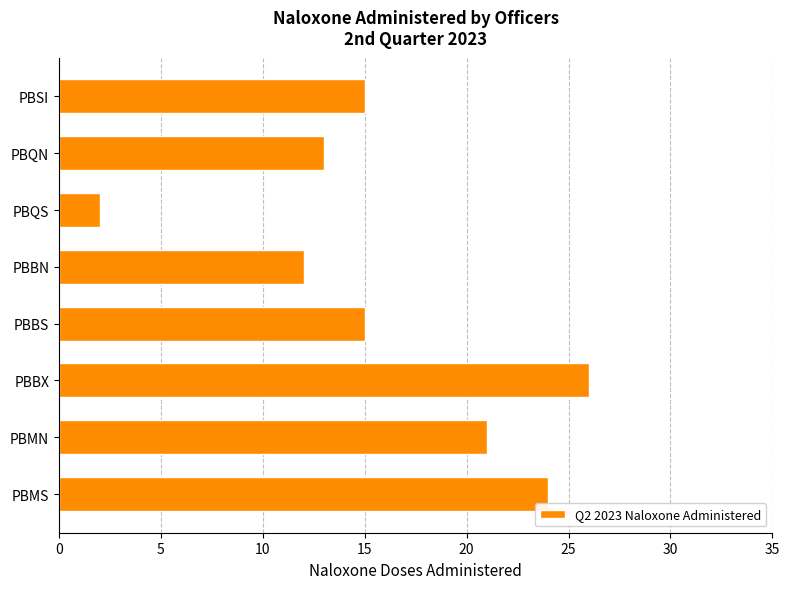

Read the value at PBBS.

15